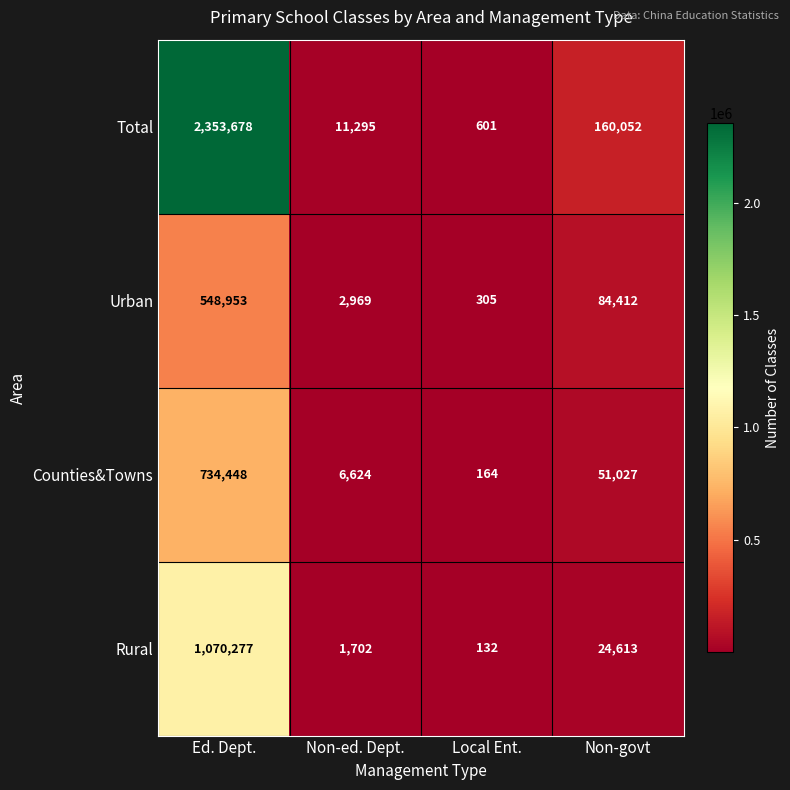

Which series has the largest total across all categories?

Total